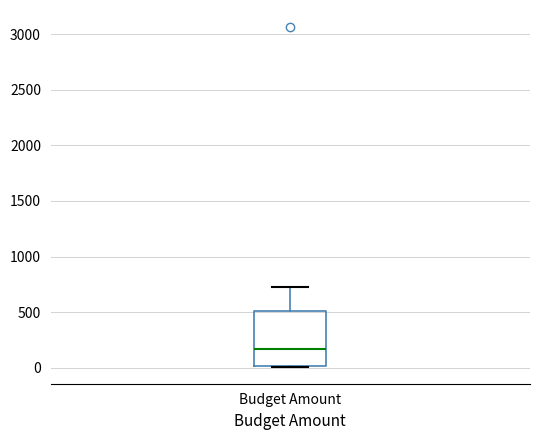

Where does the median line of the box for Budget Amount sit on the y-axis? The values are not printed on the chart, so give them approximately, as read against the axis.

150